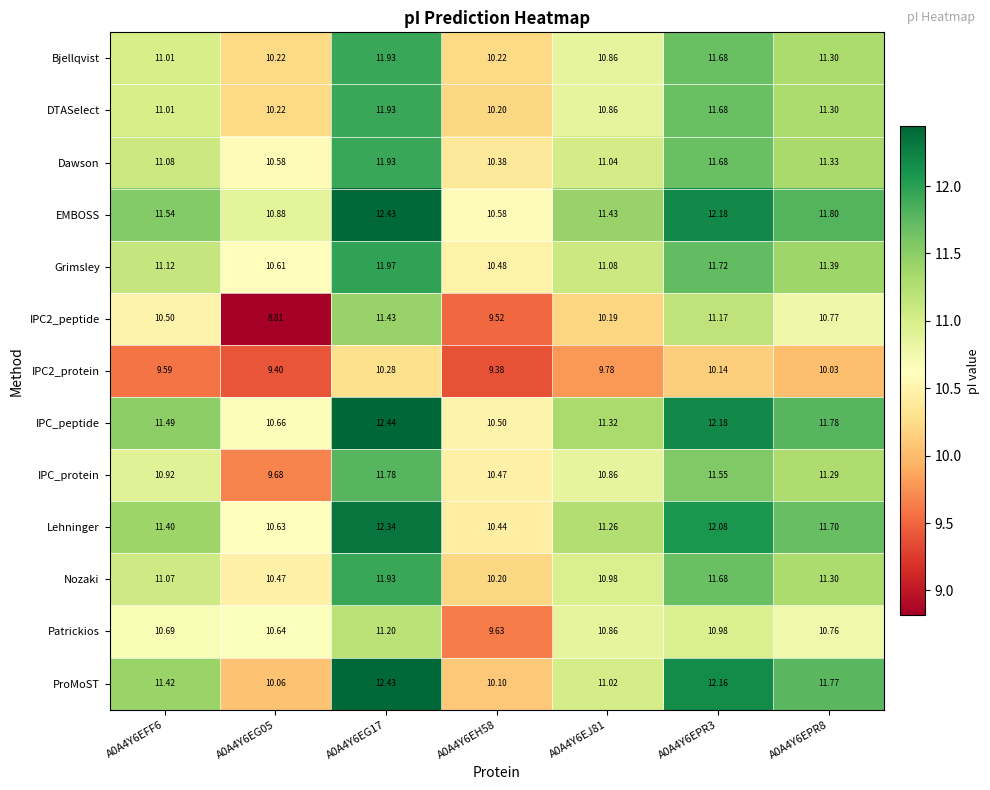

Between A0A4Y6EG17 and A0A4Y6EPR3, which series saw the biggest shift?

ProMoST